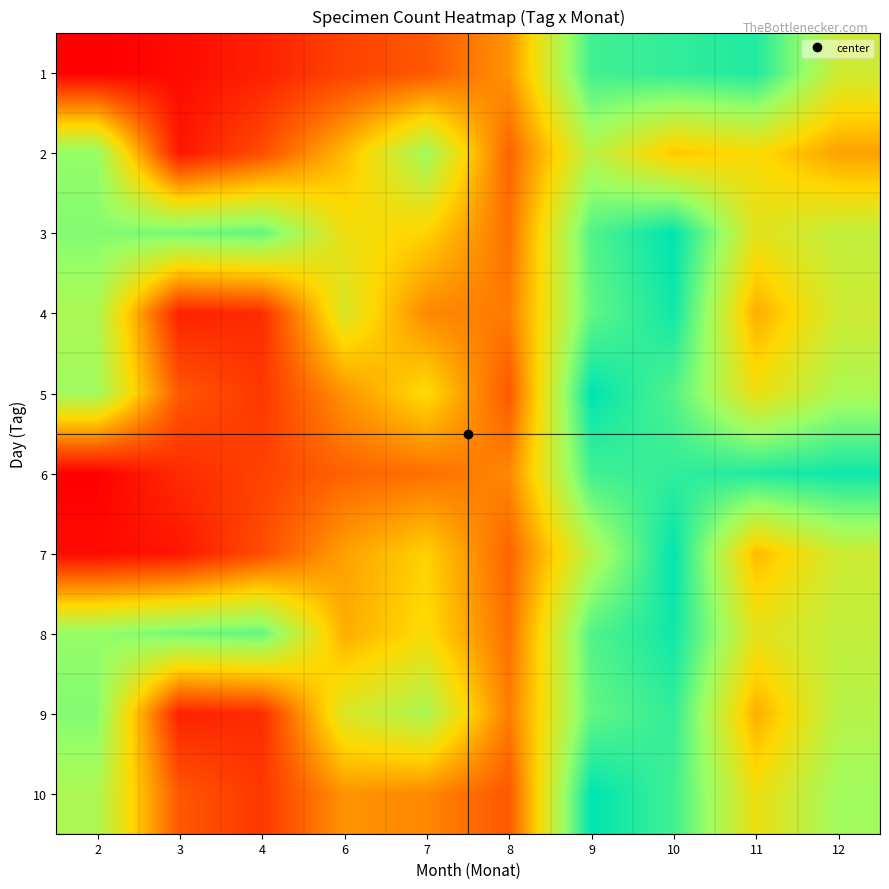

How many distinct data groups are displayed?

10